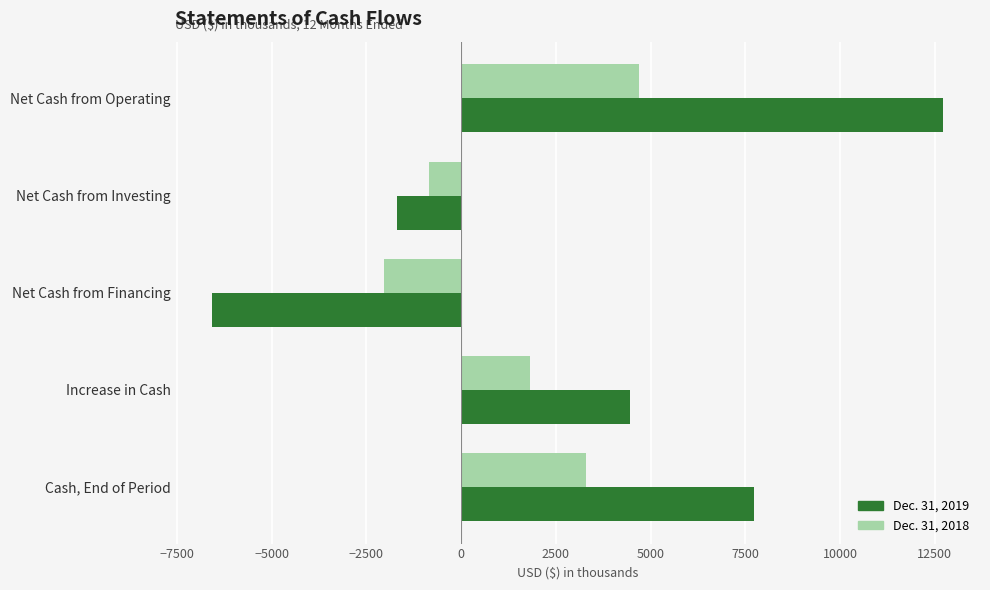

Is it true that Dec. 31, 2018 equals -2027 at Net Cash from Financing?

True